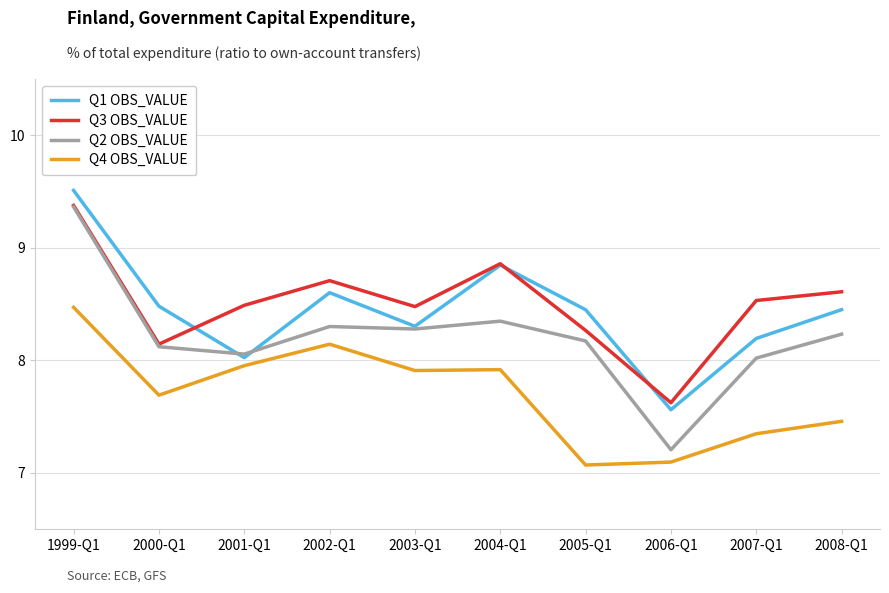

The Q2 OBS_VALUE series shows 12.8 at 2007-Q1. True or false?

False